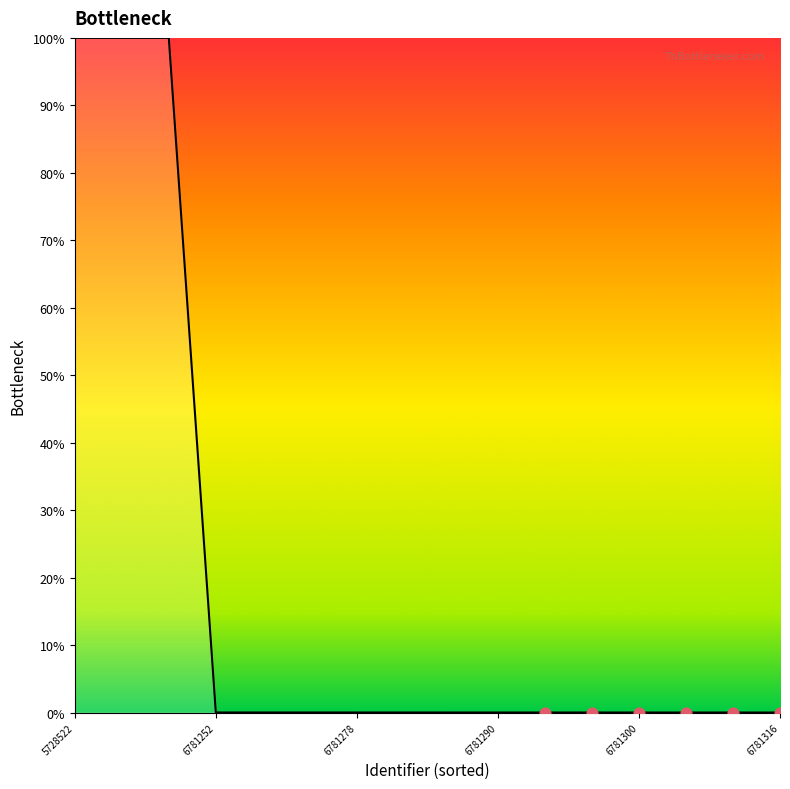

What is the difference between the maximum and minimum values?

100.0